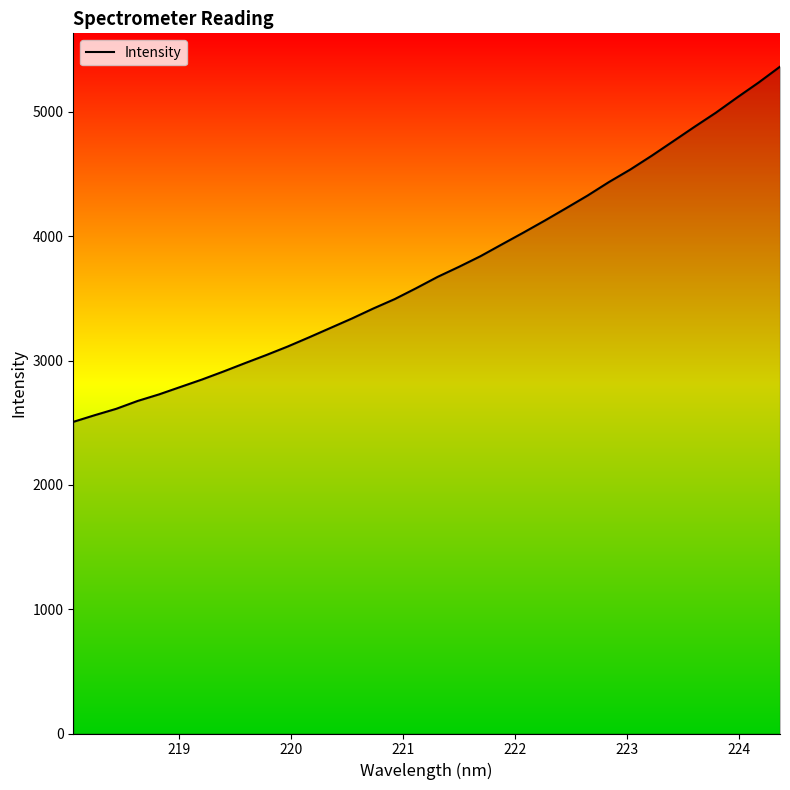

What is the greatest value displayed?

5363.6